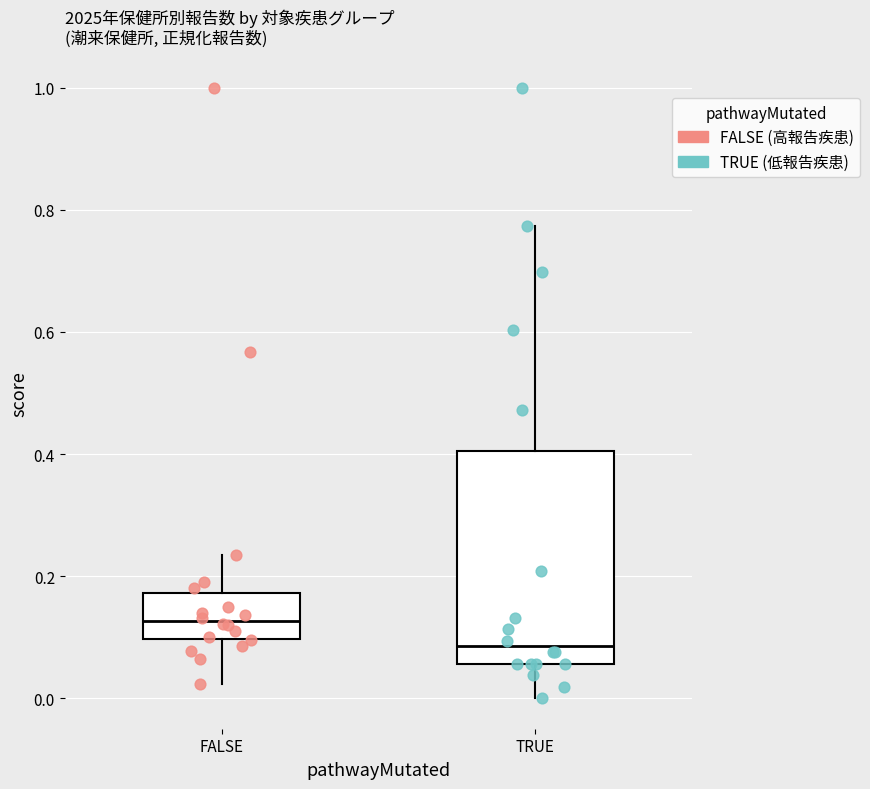

Reading left to right, read every box against the y-axis: the position of its median line, the range the box covers, and the ends of its whiskers. The values are not printed on the chart, so give them approximately, as read against the axis.

FALSE: median 0.12, box 0.10 to 0.18, whiskers 0.02 to 0.24
TRUE: median 0.08, box 0.06 to 0.40, whiskers 0.00 to 0.78